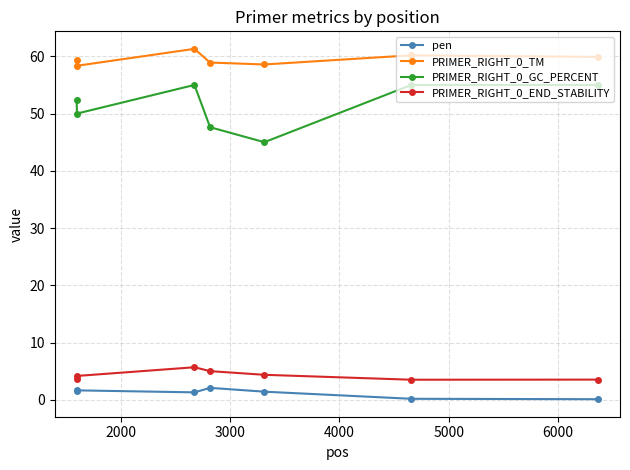

What is the average value of the pen series?

1.2